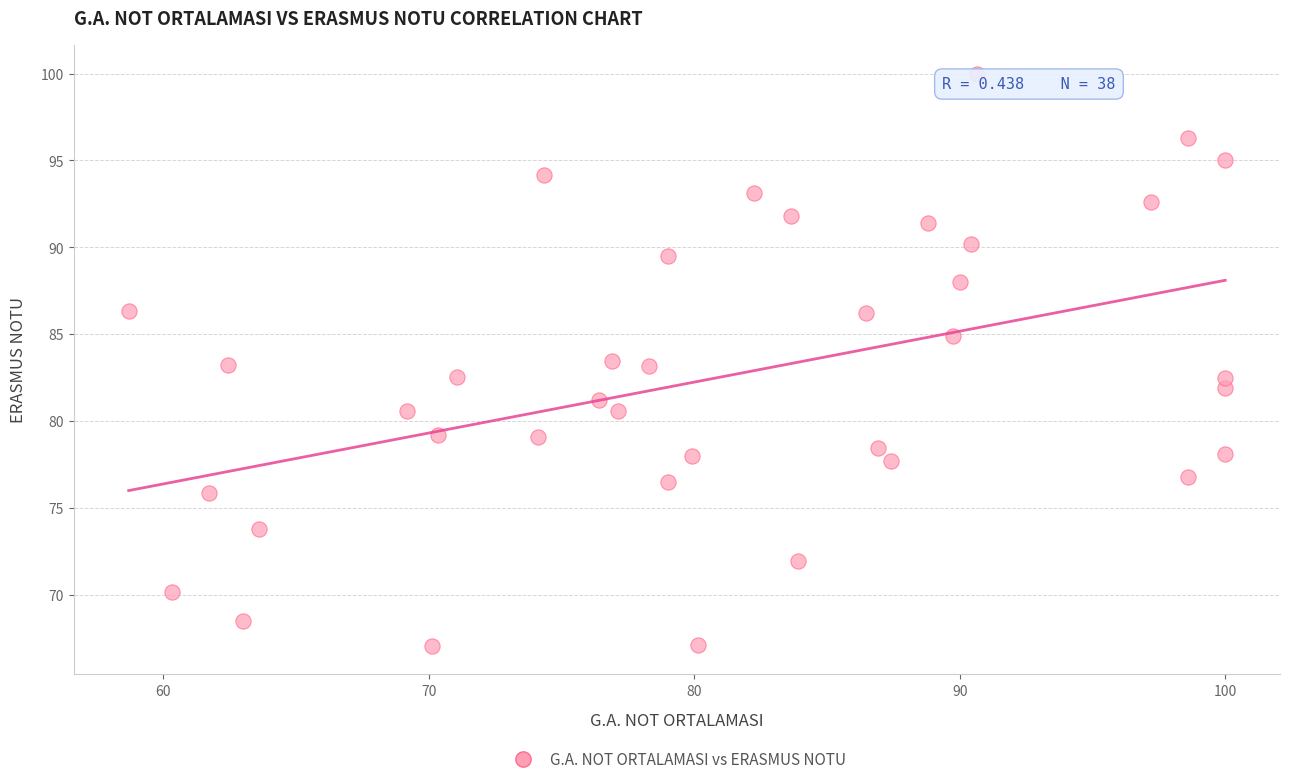

What is the range of Y values (max minus min)?

32.9